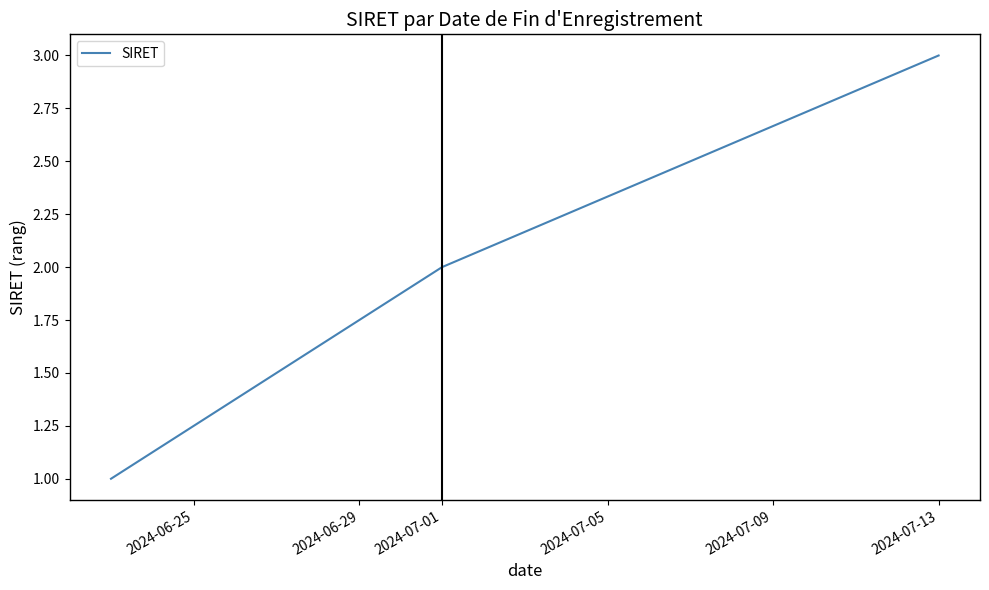

How many categories are shown in the chart?

3